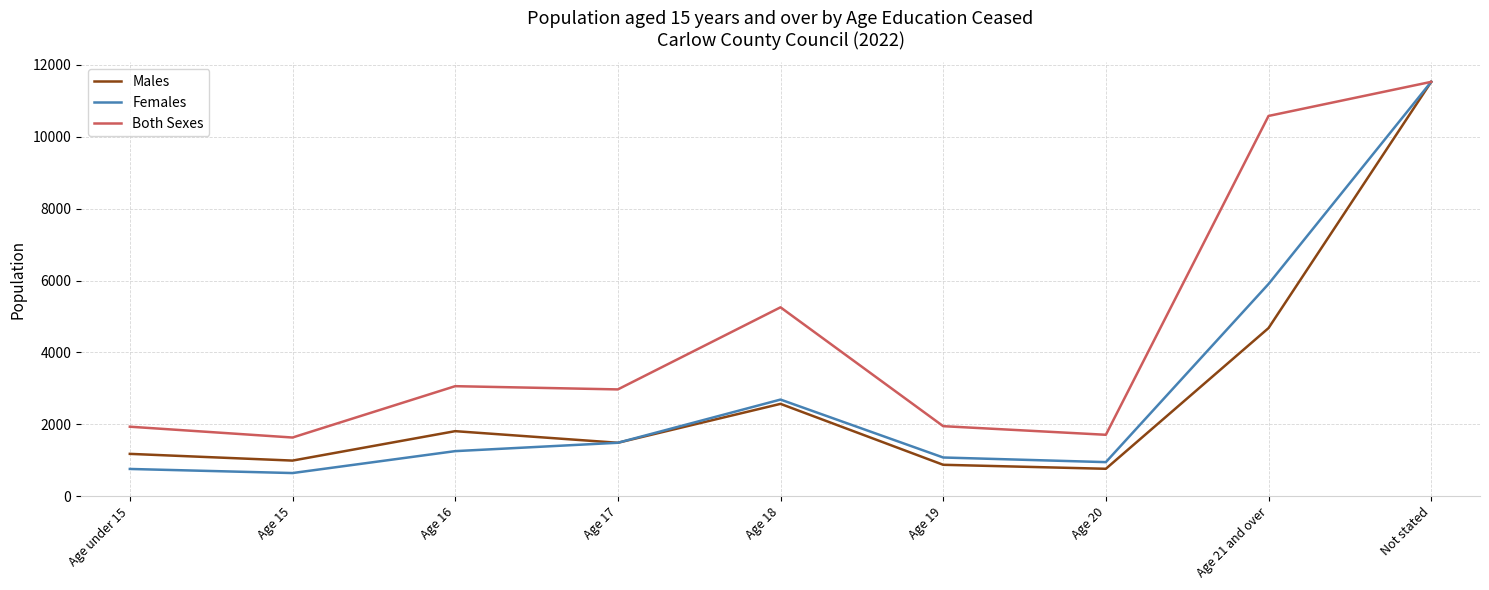

Is this an area chart (filled region under the line)?

No